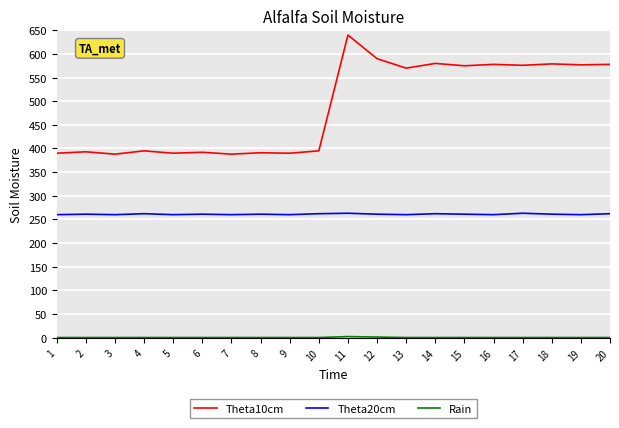

The Theta10cm series shows 1011 at 12. True or false?

False